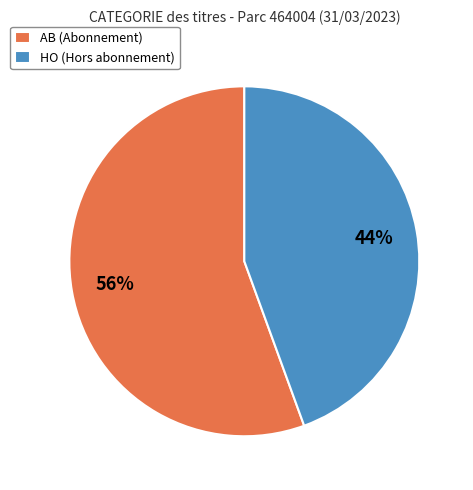

Is the sum of AB (Abonnement) and HO (Hors abonnement) greater than half?

Yes